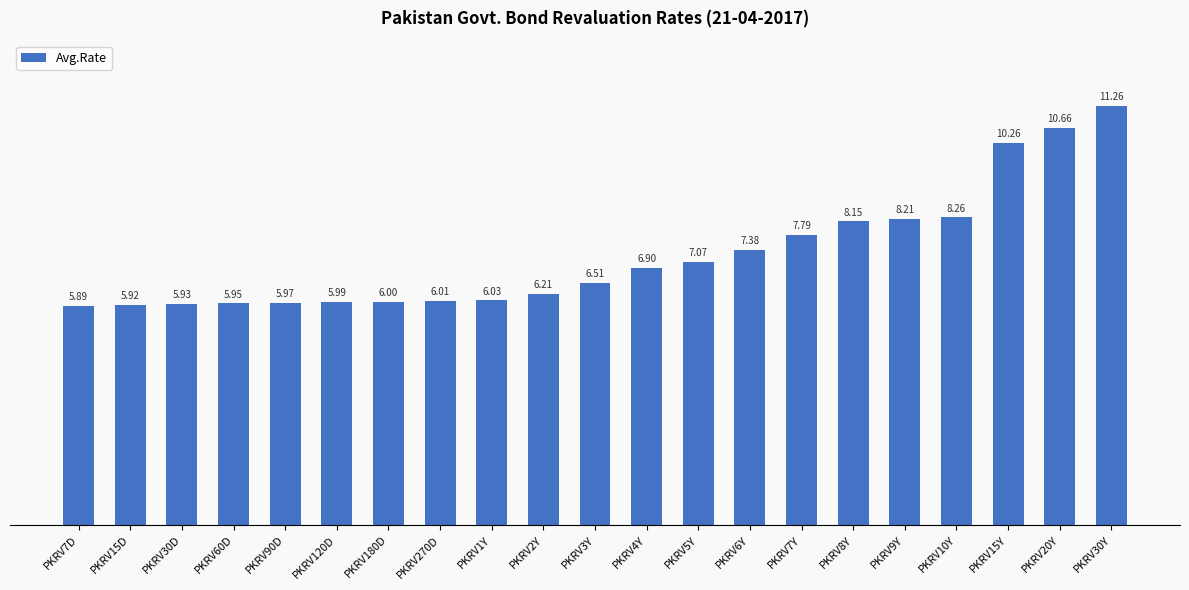

What is the label of the 12th bar from the left?

PKRV4Y